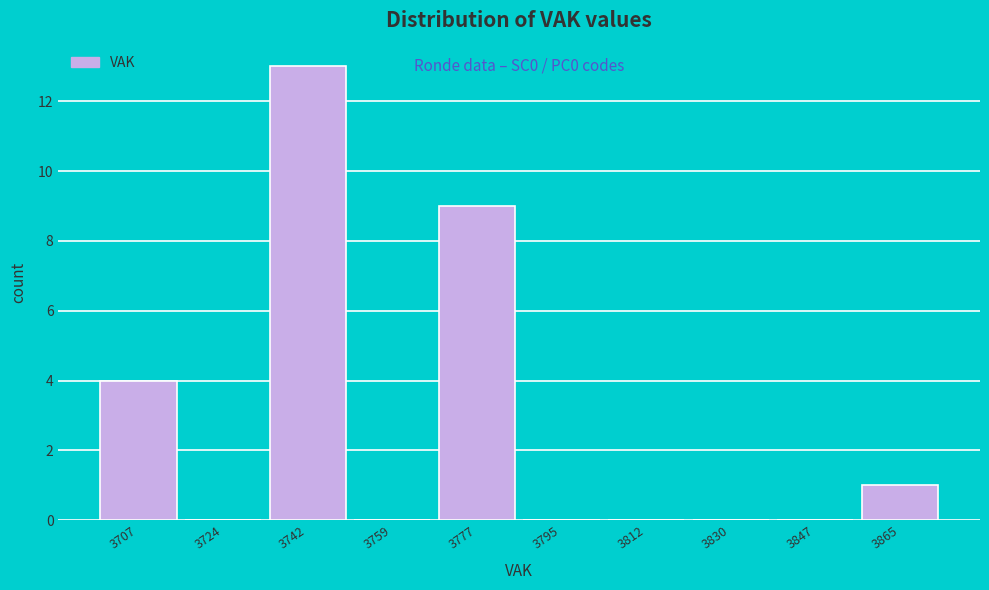

Reading left to right, what are all the values shown in this chart?

3707=4	3724=0	3742=13	3759=0	3777=9	3795=0	3812=0	3830=0	3847=0	3865=1